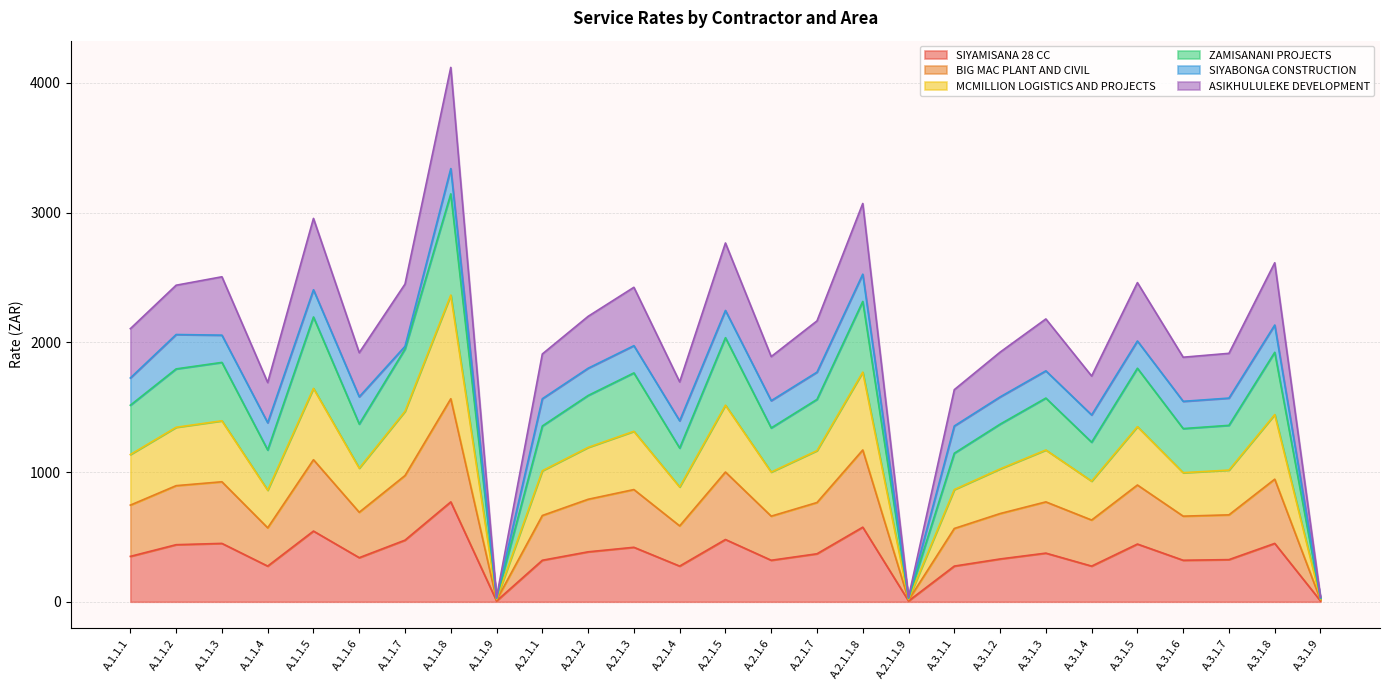

What is the total value across all series at A.2.1.1?

1910.0